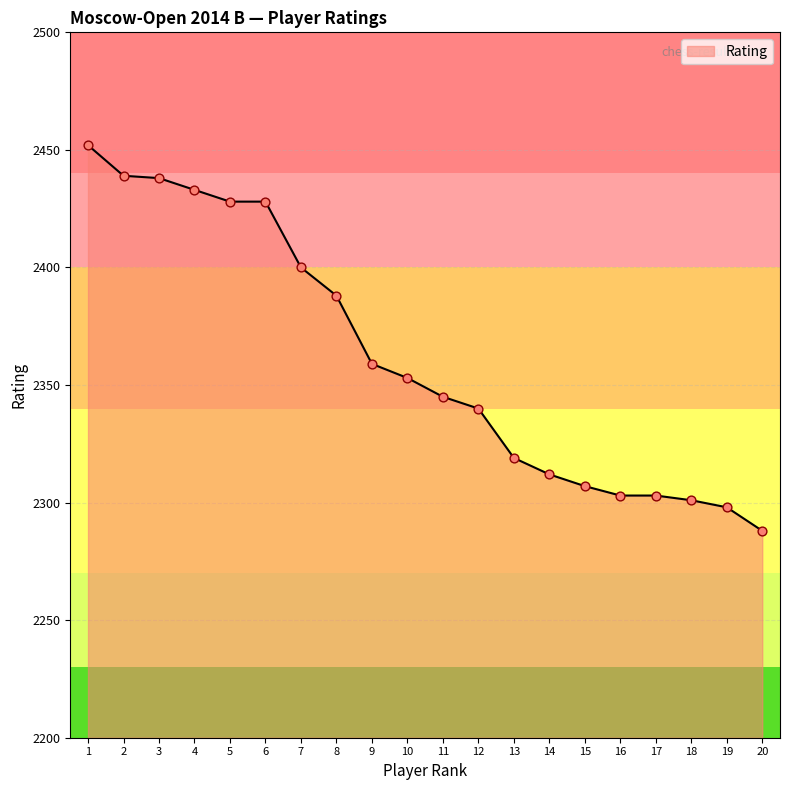

What is the ratio of the value at 14 to the value at 15?

1.0